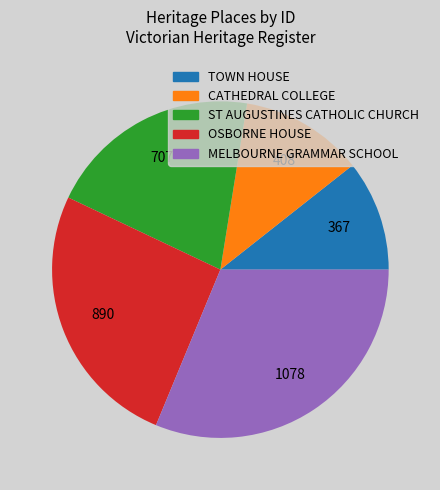

How many segments does this pie chart have?

5